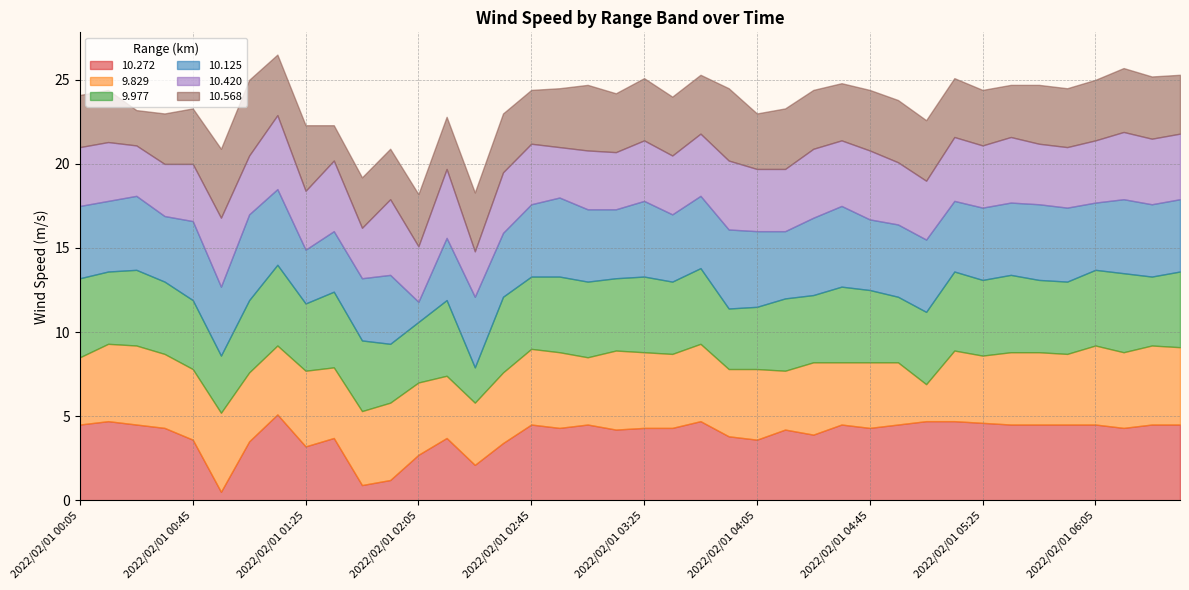

What is the total value across all series at 2022/02/01 00:45?

23.3